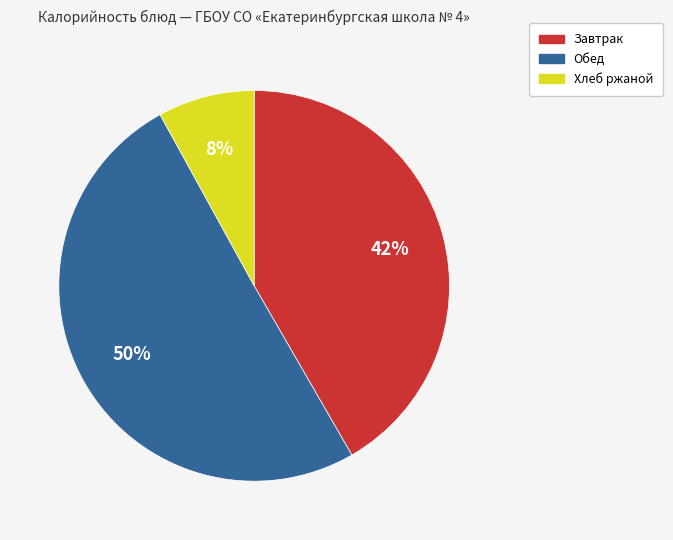

Is the sum of Завтрак and Обед greater than half?

Yes